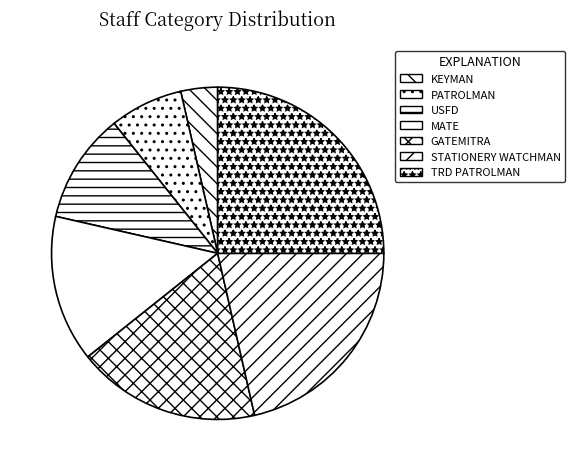

Approximately how many times larger is the value at GATEMITRA compared to PATROLMAN?

2.5